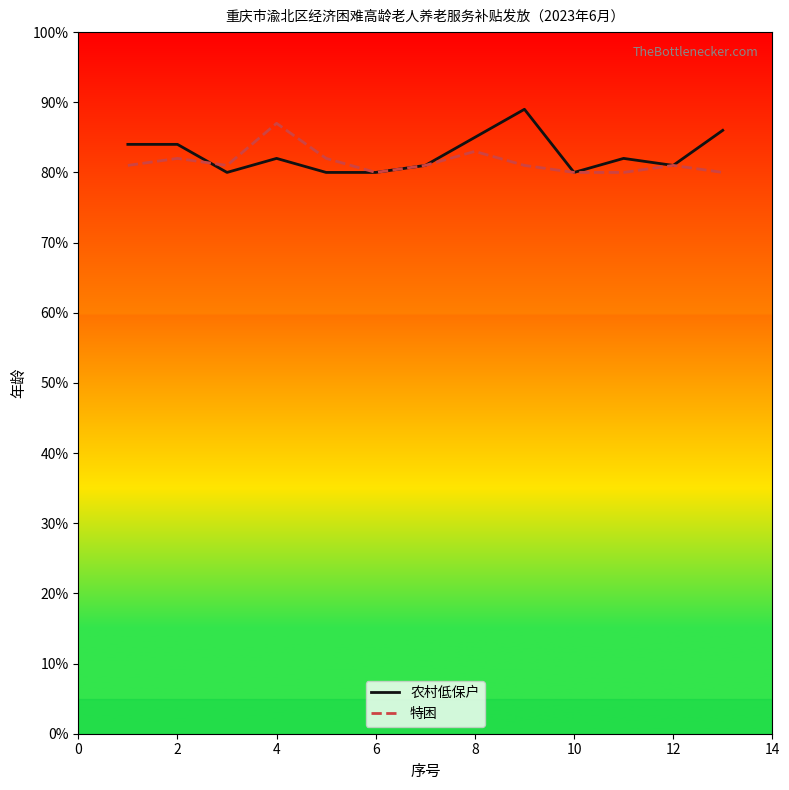

Reading left to right, list all the values displayed in this chart.

农村低保户: 84	84	80	82	80	80	81	85	89	80	82	81	86
特困: 81	82	81	87	82	80	81	83	81	80	80	81	80